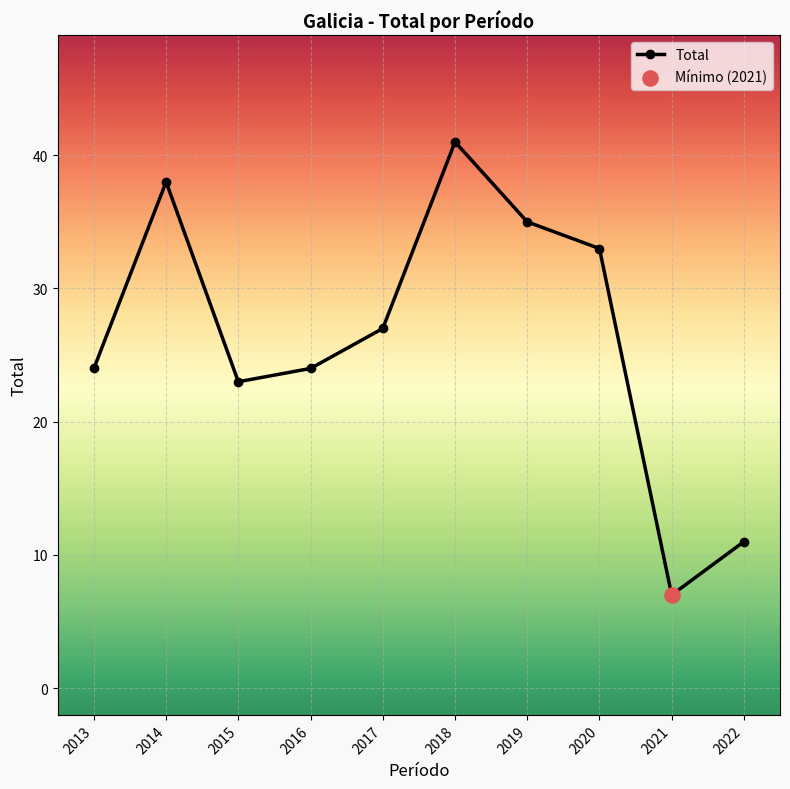

What is the ratio of the value at 2021 to the value at 2018?

0.2